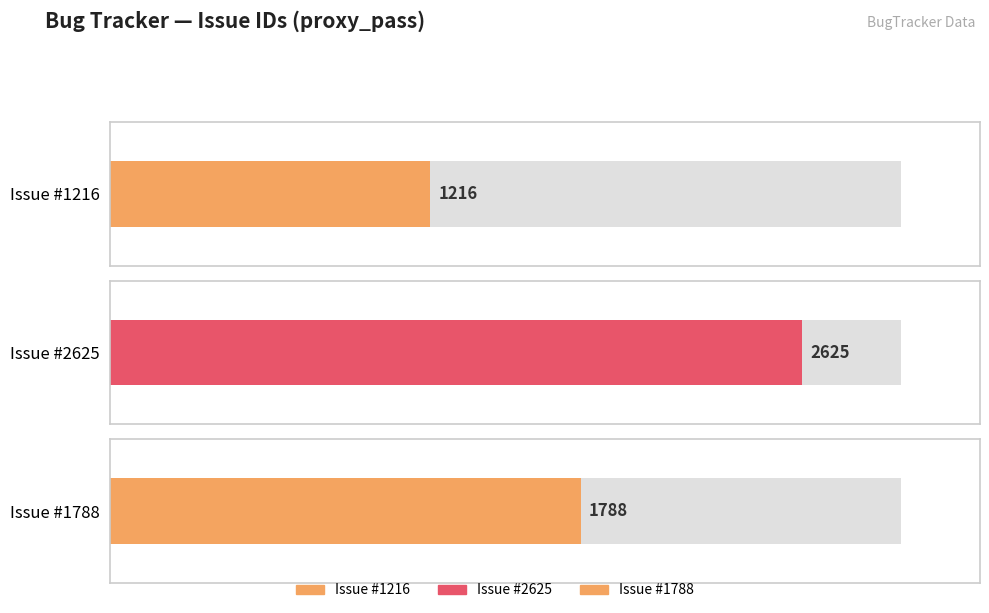

What is the sum of all values?

5629